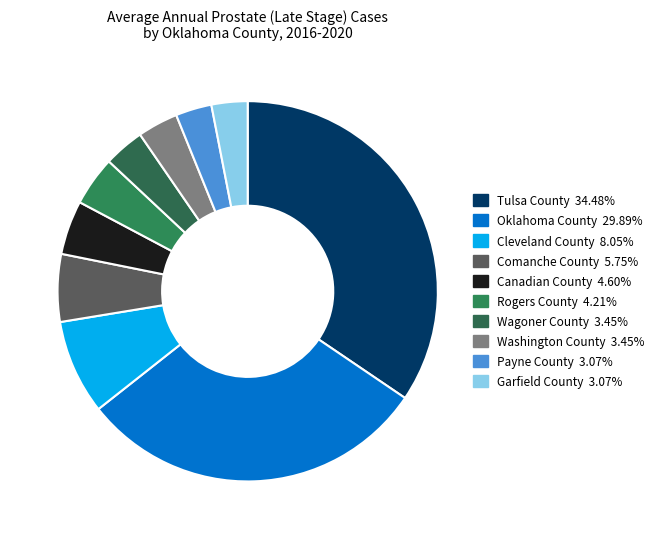

True or false: Comanche County accounts for 6% of the total.

True